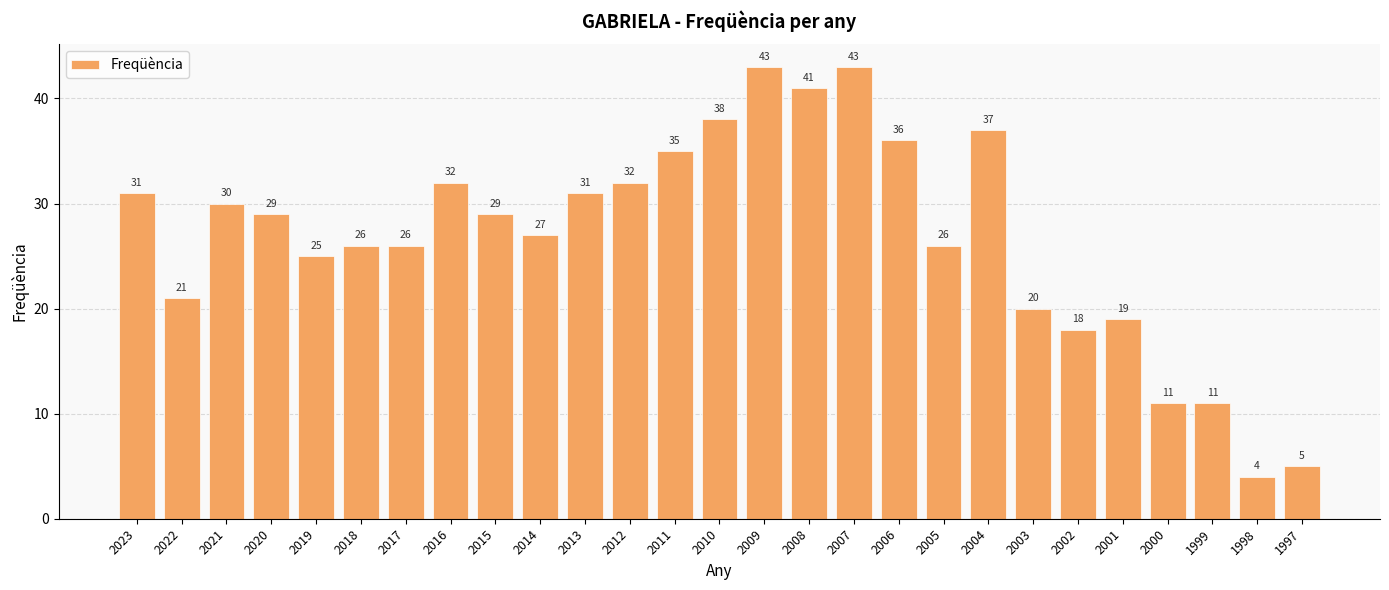

How many data points are less than 29?

13